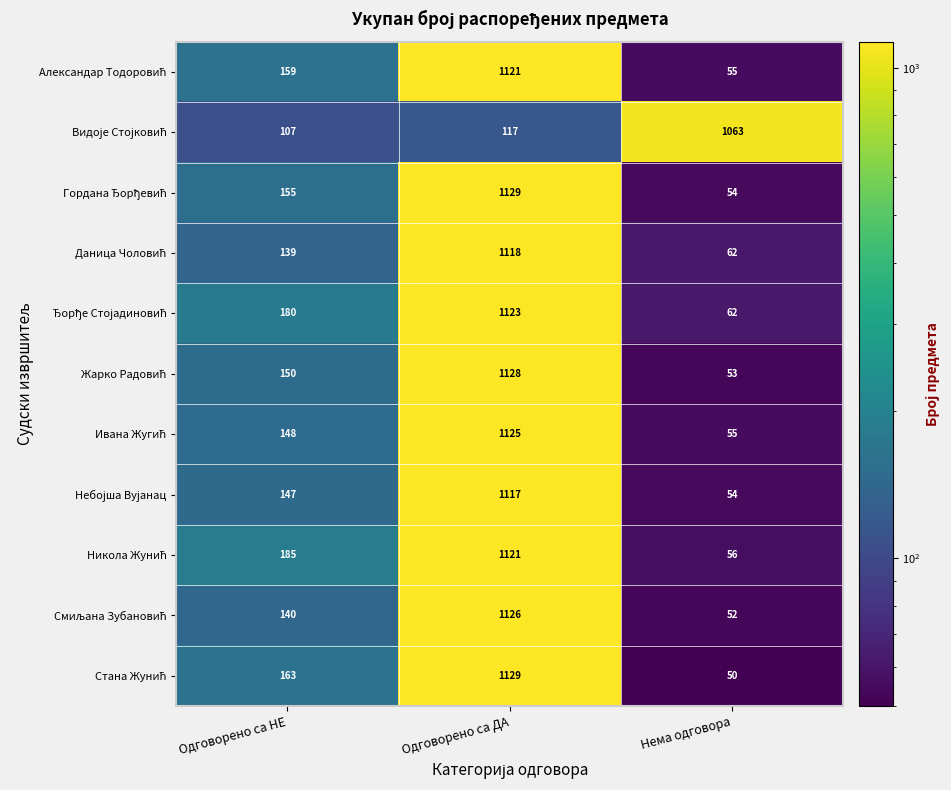

What is the spread (max minus min) of values at Одговорено са ДА?

1012